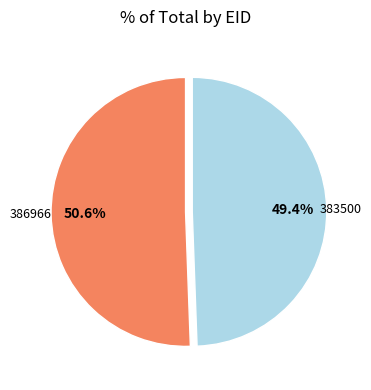

How many slices are in this pie chart?

2